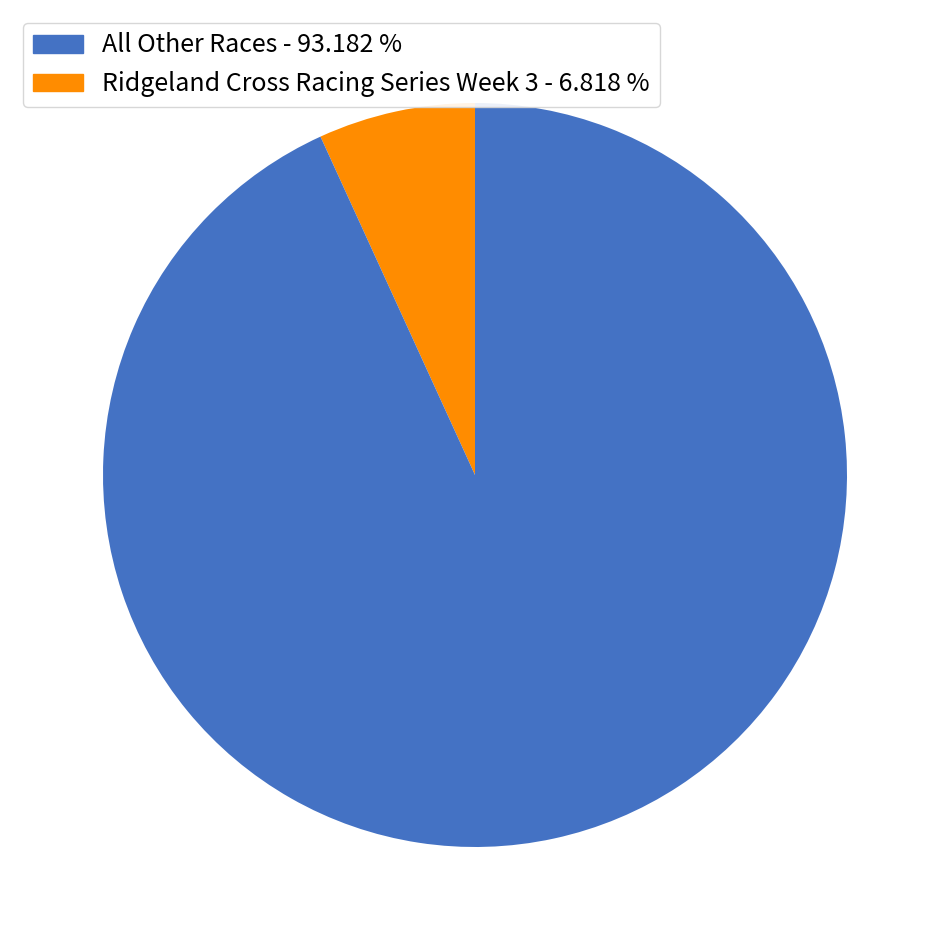

Is there a majority slice in this chart?

Yes